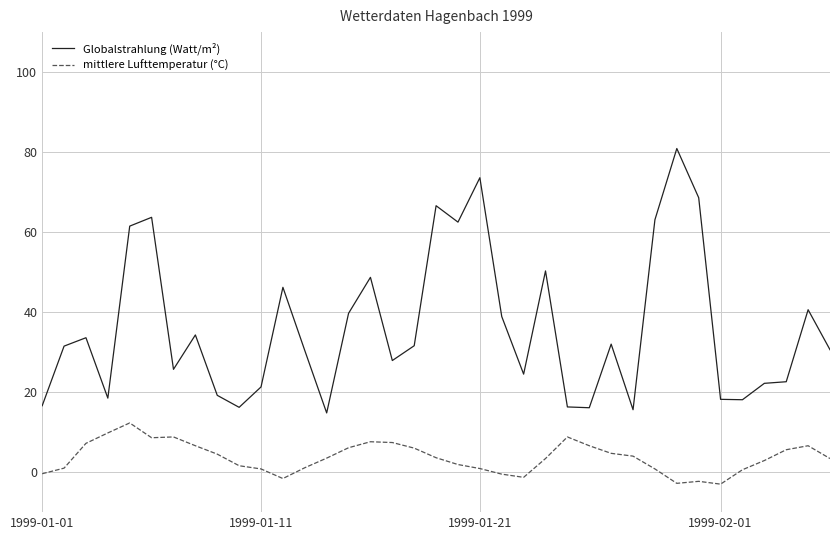

True or false: mittlere Lufttemperatur (°C) and Globalstrahlung (Watt/m²) cross at least once.

False